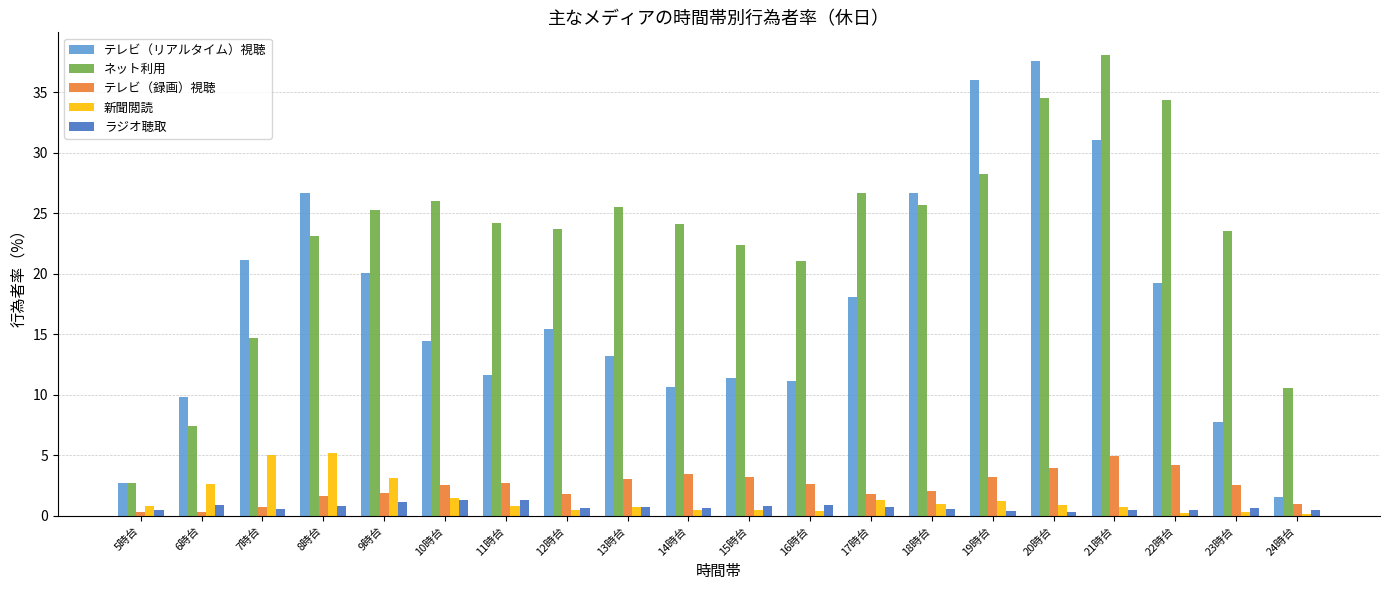

At which category is the sum across all series the highest?

20時台